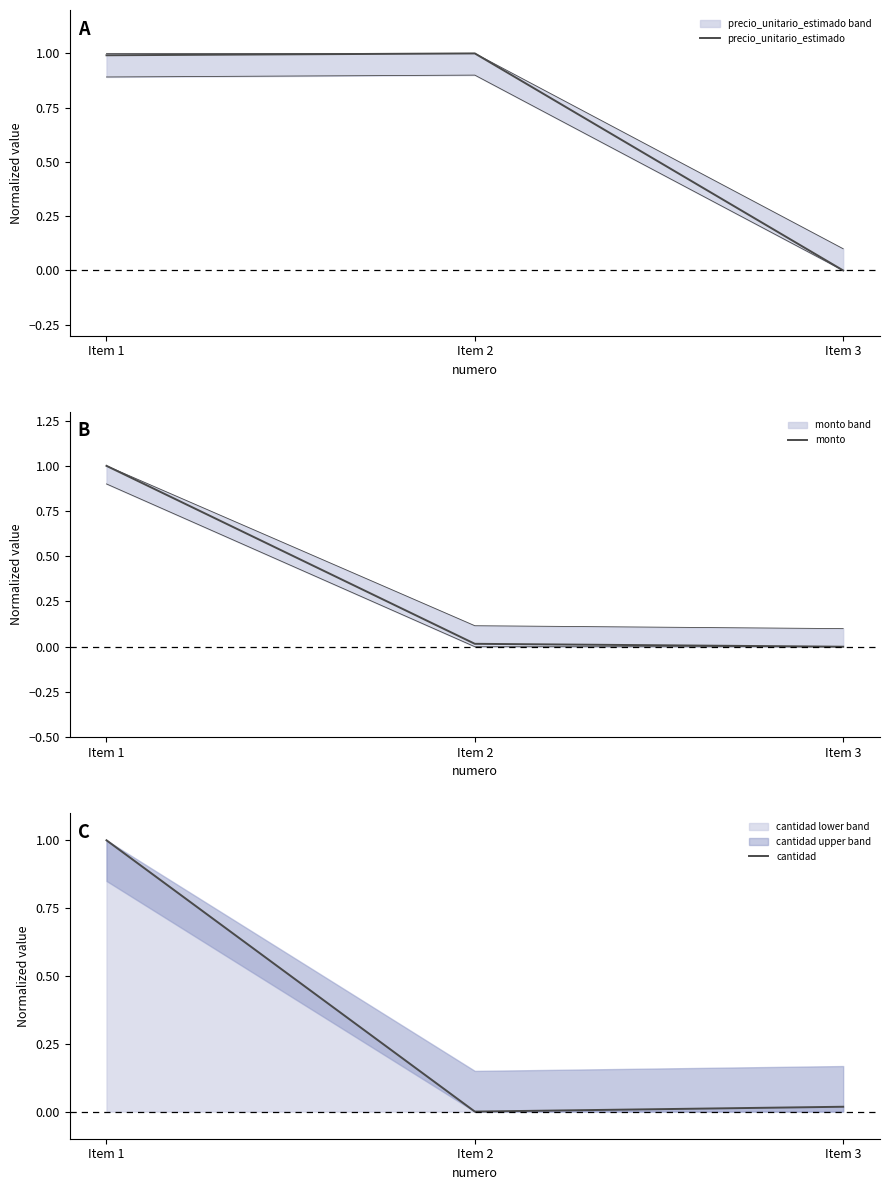

What is the average value of the precio_unitario_estimado series?

0.7